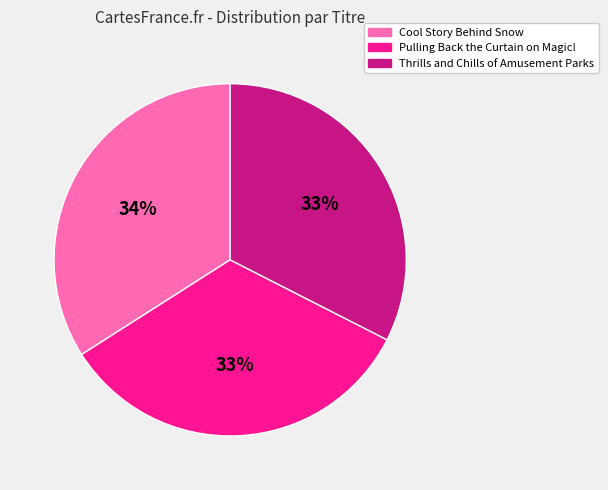

Count the number of slices in the pie.

3